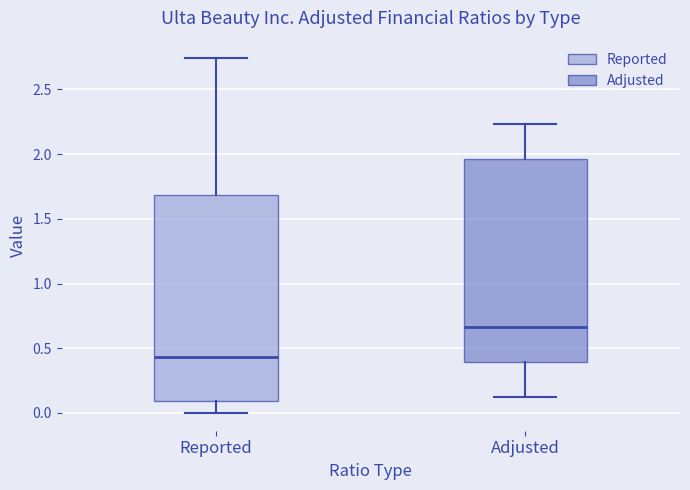

Reading left to right, transcribe this box plot: for each box, give where its median line is, the range the box spans, and where its two whiskers end, as read against the y-axis. The values are not printed on the chart, so give them approximately, as read against the axis.

Reported: median 0.45, box 0.10 to 1.70, whiskers 0.00 to 2.75
Adjusted: median 0.65, box 0.40 to 1.95, whiskers 0.15 to 2.25